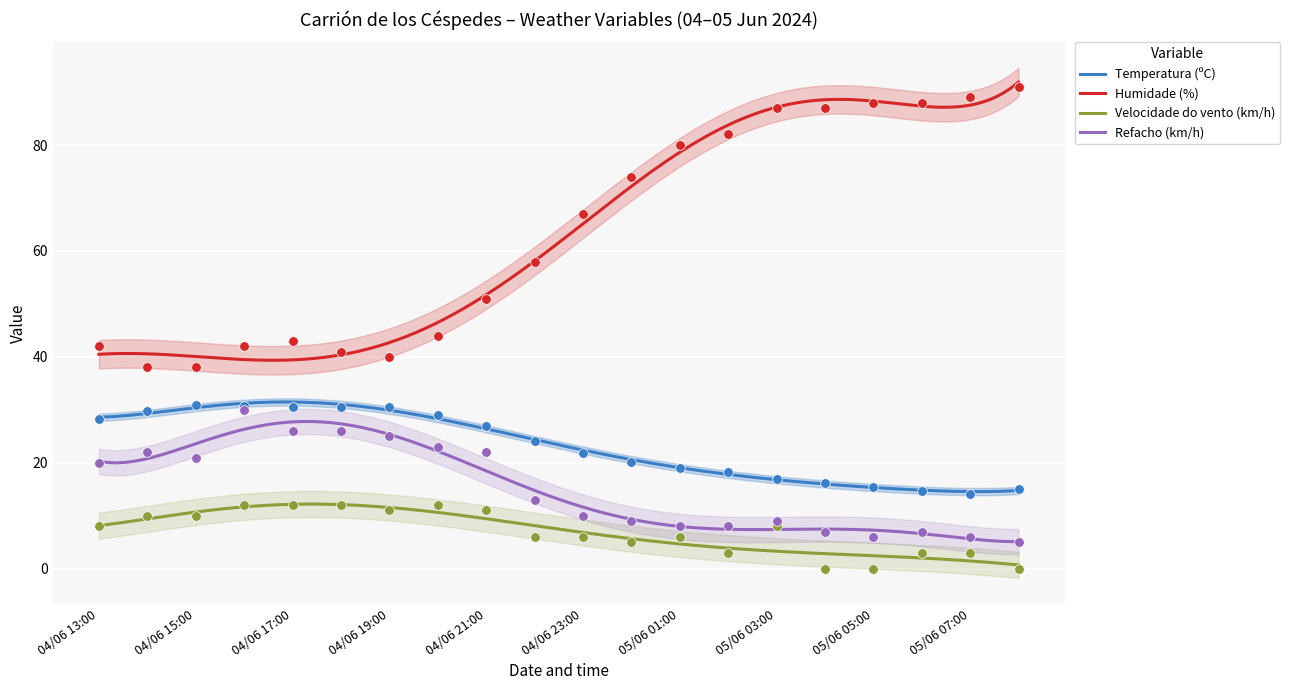

Which series contains the highest Y value?

Humidade (%)